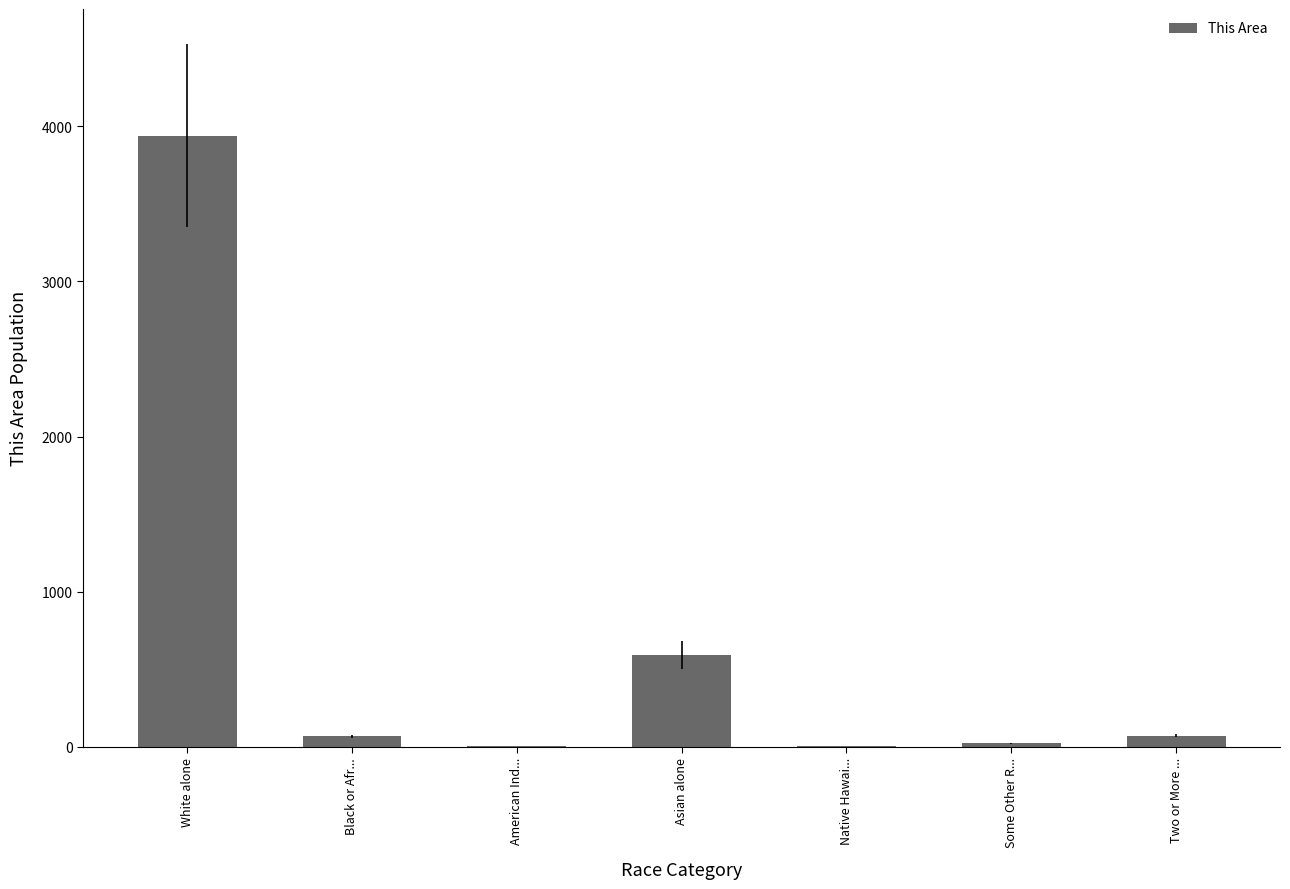

What is the maximum value shown in the chart?

3939